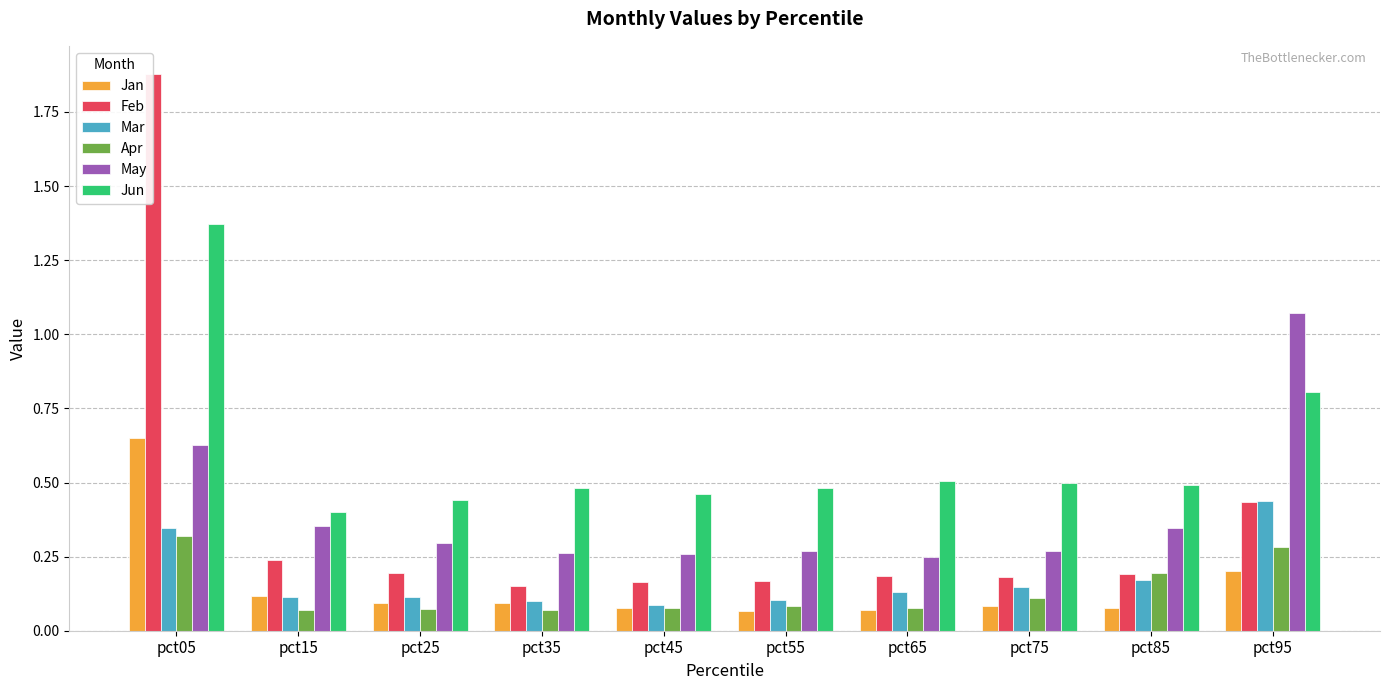

Which series has the largest total across all categories?

Jun